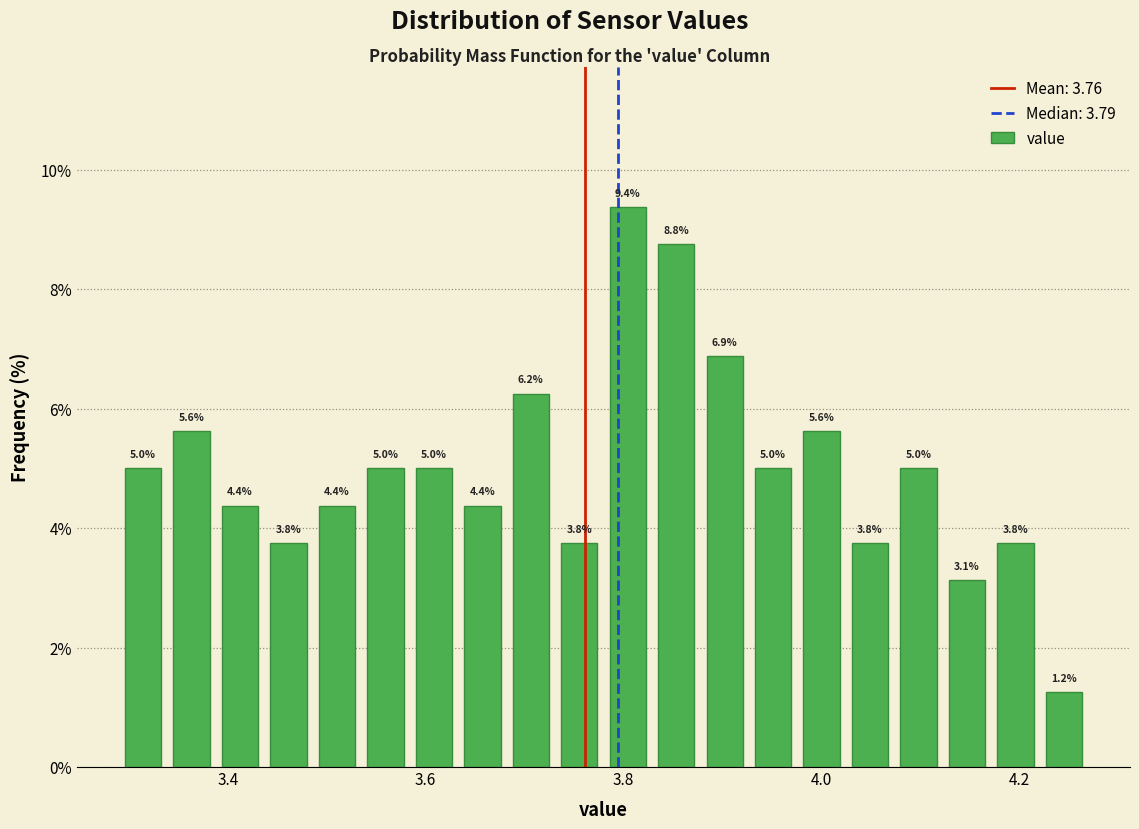

Around what value on the x-axis is the tallest bar? Give the approximate position of its centre, as read against the axis.

3.80